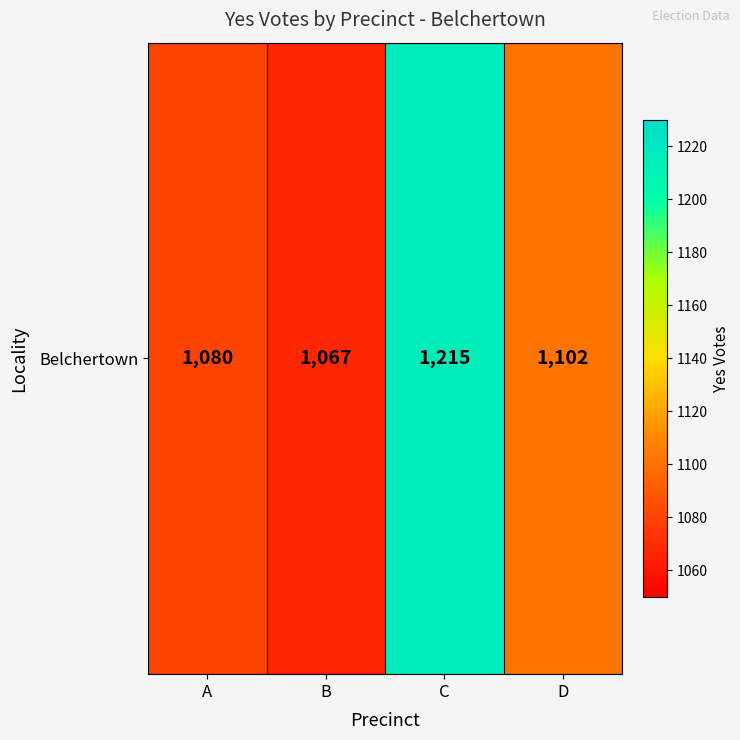

The value at C is 1215. True or false?

True